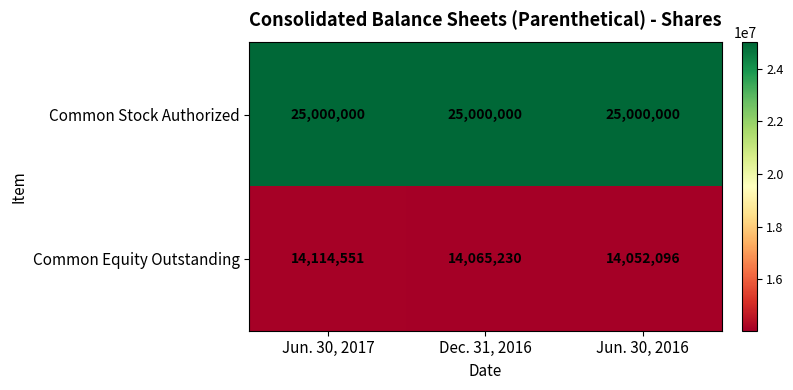

List the series in order of their overall mean, highest first.

Common Stock Authorized, Common Equity Outstanding